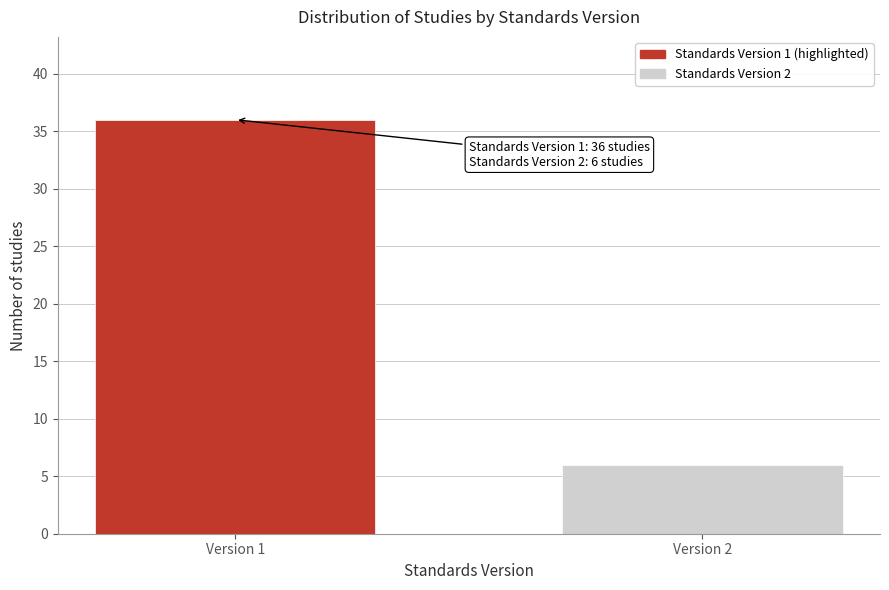

Reading left to right, list all the values displayed in this chart.

36	6